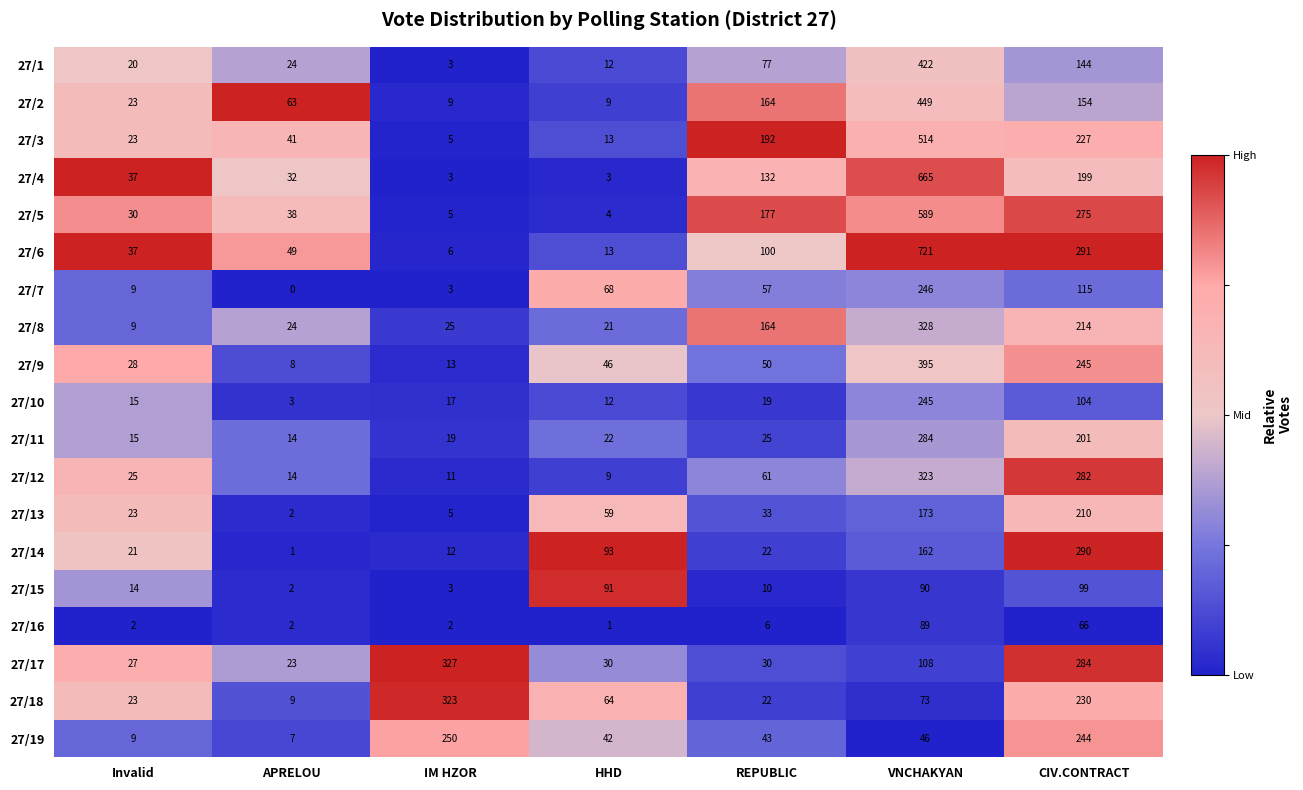

What is the spread (max minus min) of values at HHD?

92